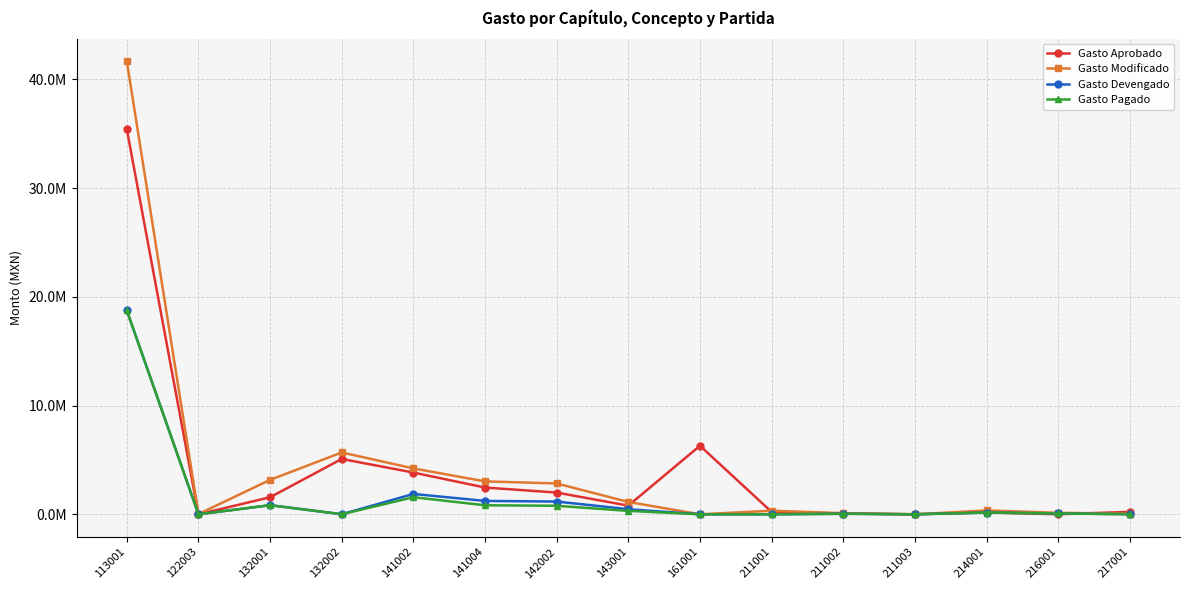

True or false: Gasto Devengado has a value of 0.0 at 211003.

True